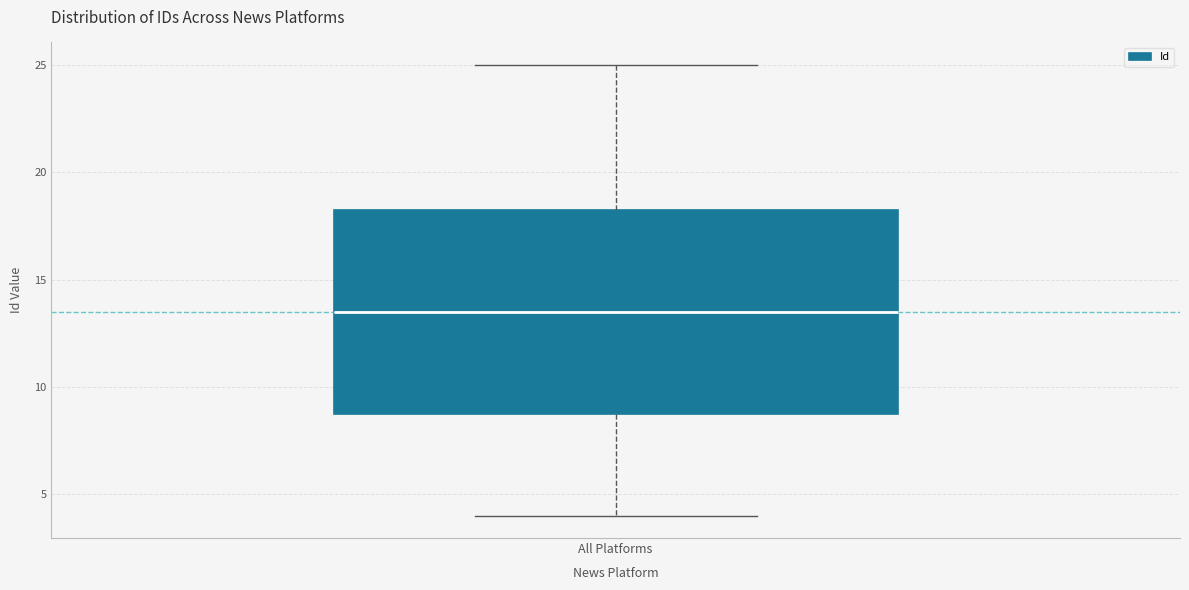

Transcribe this box plot: give where the median line is, the range the box spans, and where the two whiskers end, as read against the y-axis. The values are not printed on the chart, so give them approximately, as read against the axis.

median 13.5, box 9.0 to 18.5, whiskers 4.0 to 25.0